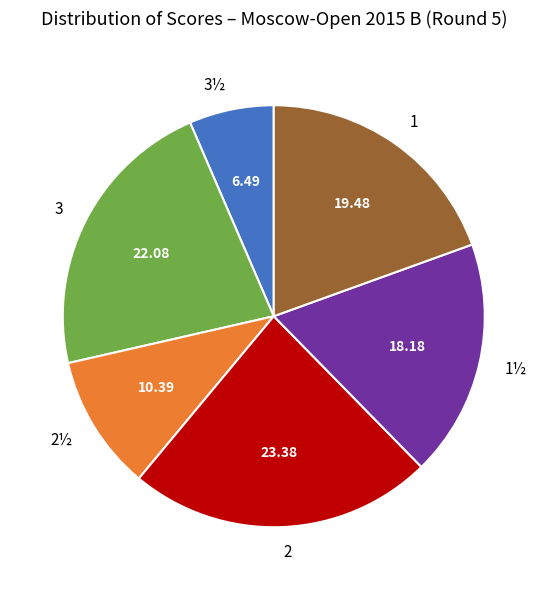

What is the largest slice in the pie chart?

2